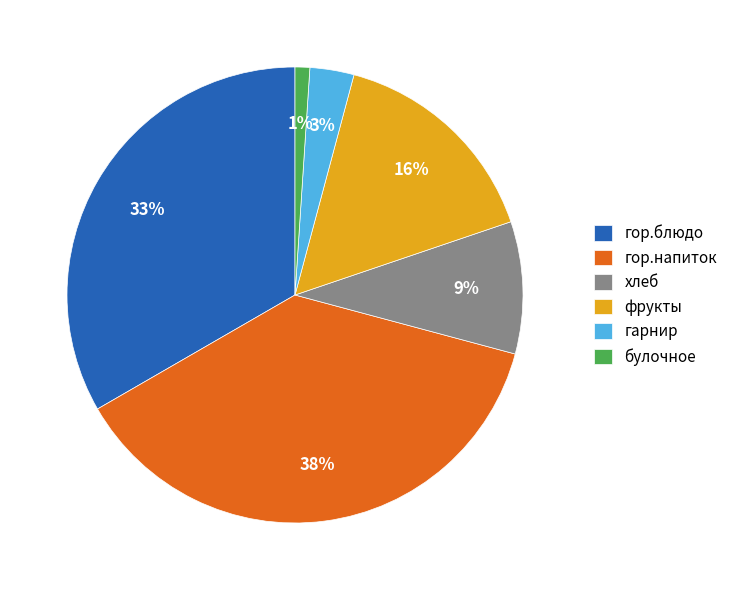

What is the smallest slice in the pie chart?

булочное